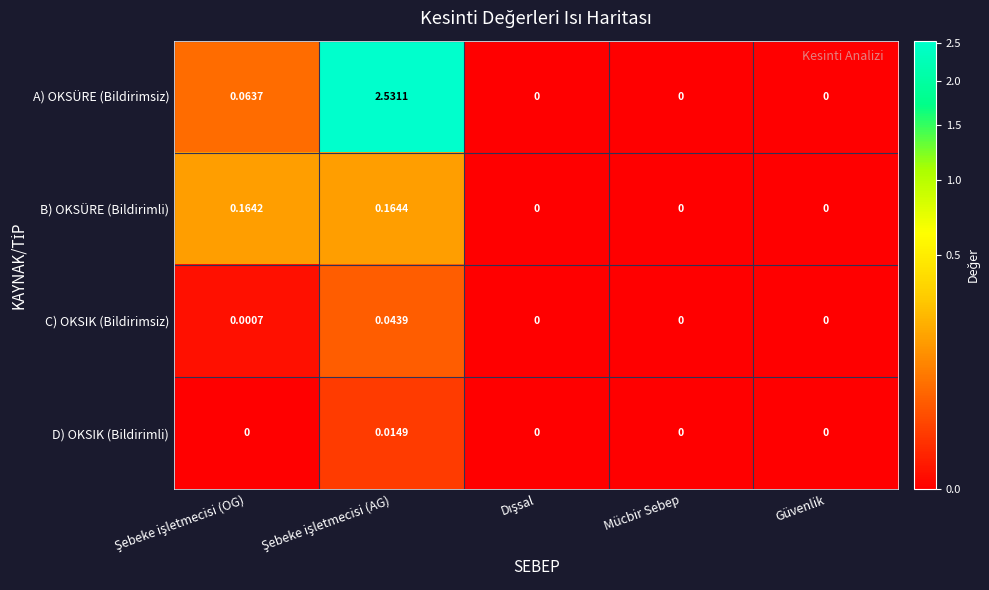

List the series in order of their peak value, lowest first.

D) OKSIK (Bildirimli), C) OKSIK (Bildirimsiz), B) OKSÜRE (Bildirimli), A) OKSÜRE (Bildirimsiz)